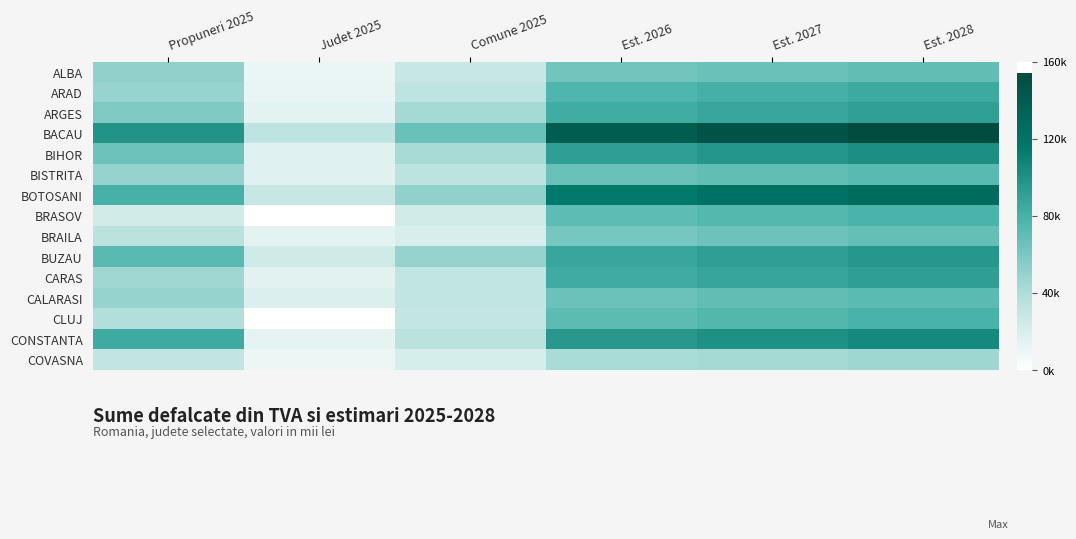

Reading left to right, what are all the values shown in this chart?

ALBA: Propuneri 2025=51447	Judet 2025=10624	Comune 2025=28755	Est. 2026=62820	Est. 2027=66154	Est. 2028=69331
ARAD: Propuneri 2025=48810	Judet 2025=11022	Comune 2025=32276	Est. 2026=76562	Est. 2027=80625	Est. 2028=84497
ARGES: Propuneri 2025=57838	Judet 2025=14230	Comune 2025=43608	Est. 2026=83017	Est. 2027=87422	Est. 2028=91621
BACAU: Propuneri 2025=98300	Judet 2025=32057	Comune 2025=66243	Est. 2026=139880	Est. 2027=147303	Est. 2028=154378
BIHOR: Propuneri 2025=64742	Judet 2025=16073	Comune 2025=42299	Est. 2026=91854	Est. 2027=96728	Est. 2028=101374
BISTRITA: Propuneri 2025=48886	Judet 2025=16118	Comune 2025=32768	Est. 2026=66043	Est. 2027=69548	Est. 2028=72888
BOTOSANI: Propuneri 2025=79831	Judet 2025=28177	Comune 2025=51654	Est. 2026=114957	Est. 2027=121057	Est. 2028=126871
BRASOV: Propuneri 2025=23032	Judet 2025=0	Comune 2025=23032	Est. 2026=70765	Est. 2027=74521	Est. 2028=78100
BRAILA: Propuneri 2025=33918	Judet 2025=14416	Comune 2025=19502	Est. 2026=61383	Est. 2027=64640	Est. 2028=67745
BUZAU: Propuneri 2025=72571	Judet 2025=23534	Comune 2025=49037	Est. 2026=87368	Est. 2027=92005	Est. 2028=96424
CARAS: Propuneri 2025=45485	Judet 2025=14613	Comune 2025=30872	Est. 2026=83261	Est. 2027=87679	Est. 2028=91890
CALARASI: Propuneri 2025=49237	Judet 2025=18133	Comune 2025=31104	Est. 2026=65323	Est. 2027=68789	Est. 2028=72093
CLUJ: Propuneri 2025=38057	Judet 2025=0	Comune 2025=29842	Est. 2026=71282	Est. 2027=75065	Est. 2028=78670
CONSTANTA: Propuneri 2025=84187	Judet 2025=13252	Comune 2025=33917	Est. 2026=95574	Est. 2027=100646	Est. 2028=105480
COVASNA: Propuneri 2025=30703	Judet 2025=9947	Comune 2025=20756	Est. 2026=41718	Est. 2027=43931	Est. 2028=46041